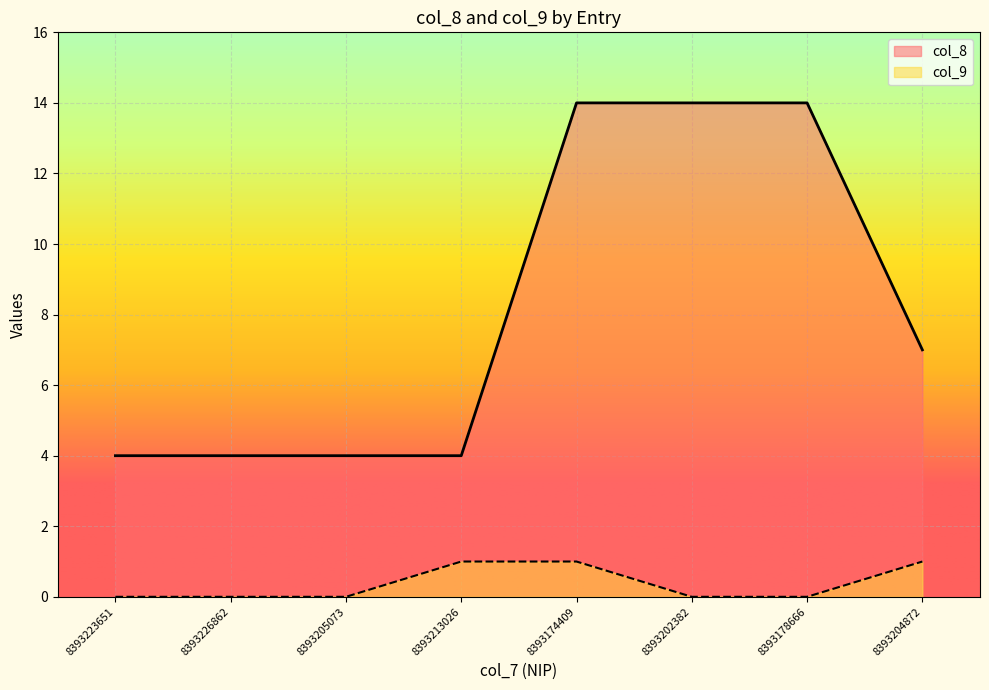

How many lines are shown in the chart?

2